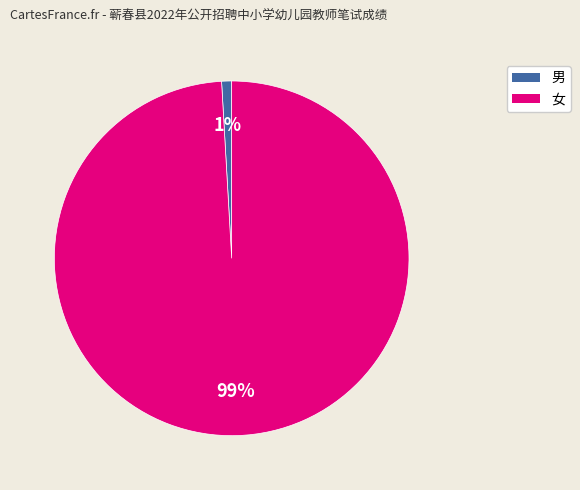

To the nearest percent, what is the average slice percentage?

50%